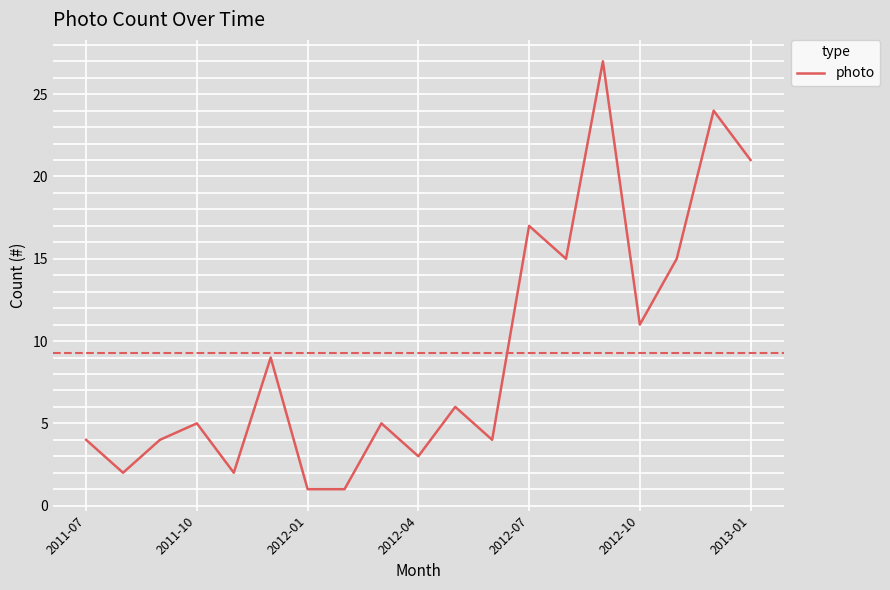

What is the maximum value shown in the chart?

27